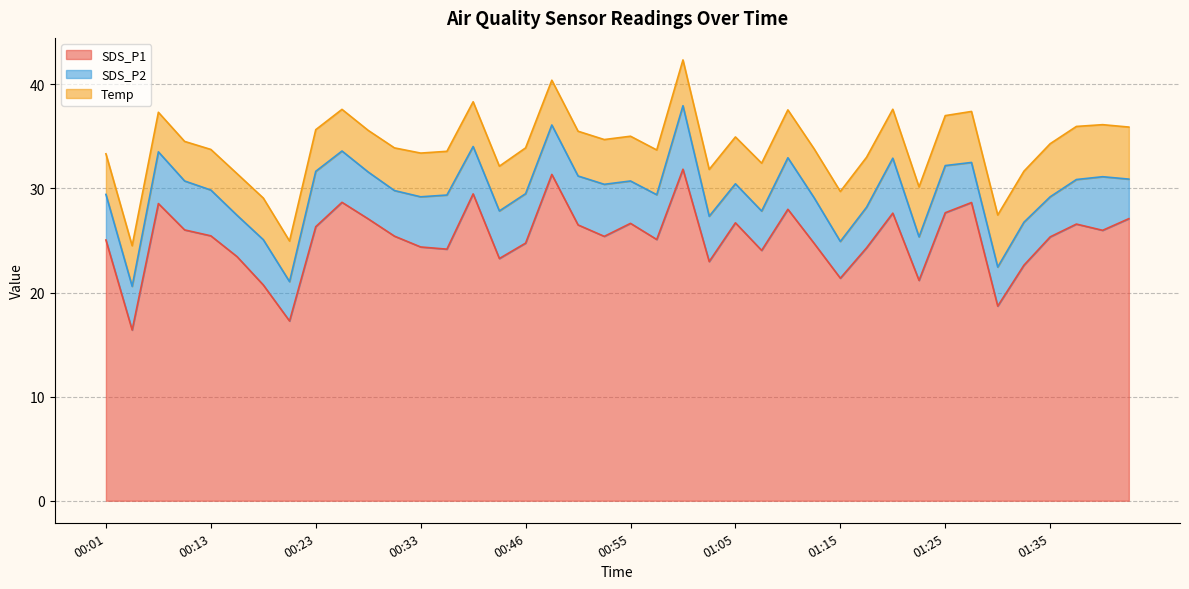

What is the average value of the SDS_P1 series?

25.2